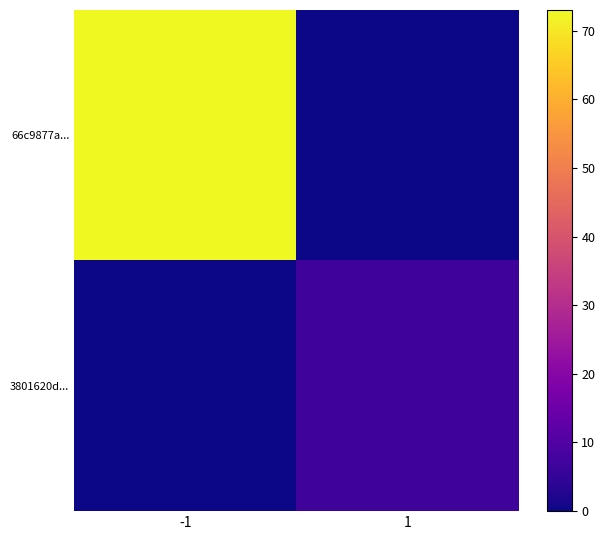

Reading left to right, what are all the values shown in this chart?

66c9877a...: -1=73	1=0
3801620d...: -1=0	1=7